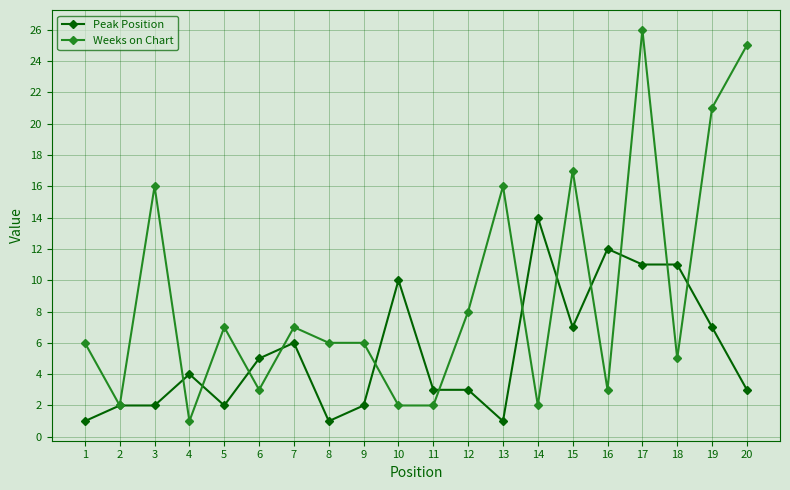

What is the value of the Peak Position point at the 14th from the left?

14